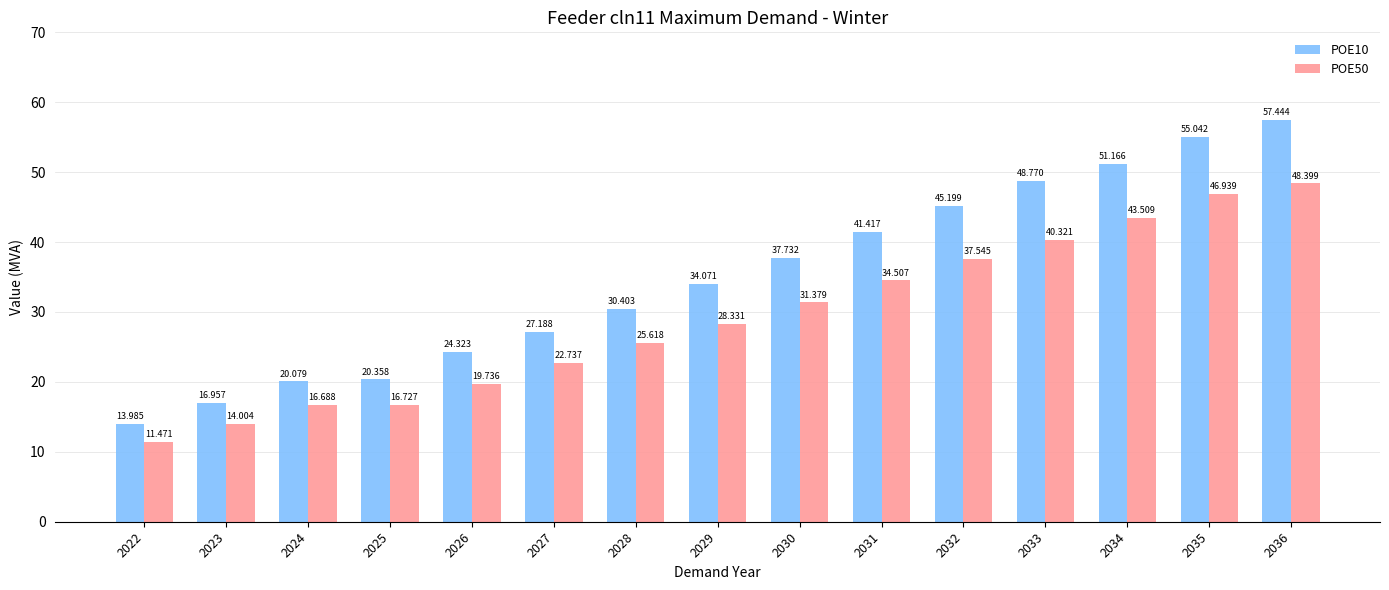

Reading left to right, what are all the values shown in this chart?

POE10: 2022=14.0	2023=17.0	2024=20.1	2025=20.4	2026=24.3	2027=27.2	2028=30.4	2029=34.1	2030=37.7	2031=41.4	2032=45.2	2033=48.8	2034=51.2	2035=55.0	2036=57.4
POE50: 2022=11.5	2023=14.0	2024=16.7	2025=16.7	2026=19.7	2027=22.7	2028=25.6	2029=28.3	2030=31.4	2031=34.5	2032=37.5	2033=40.3	2034=43.5	2035=46.9	2036=48.4